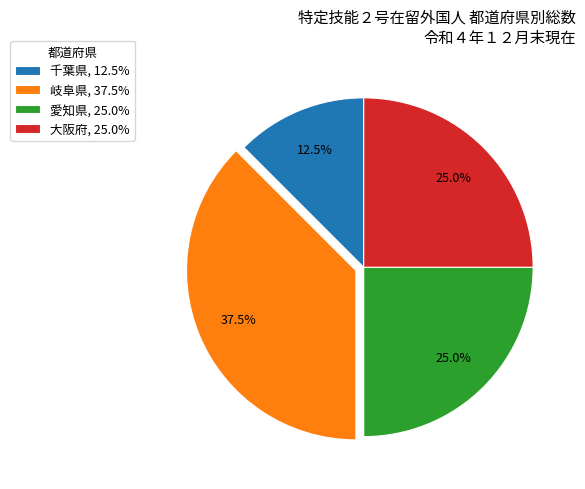

How many segments does this pie chart have?

4